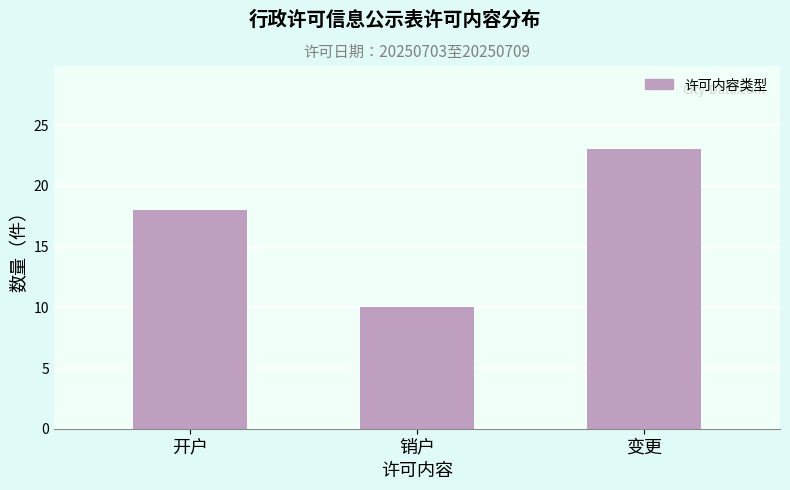

Reading left to right, extract all data points from this chart.

开户=18	销户=10	变更=23